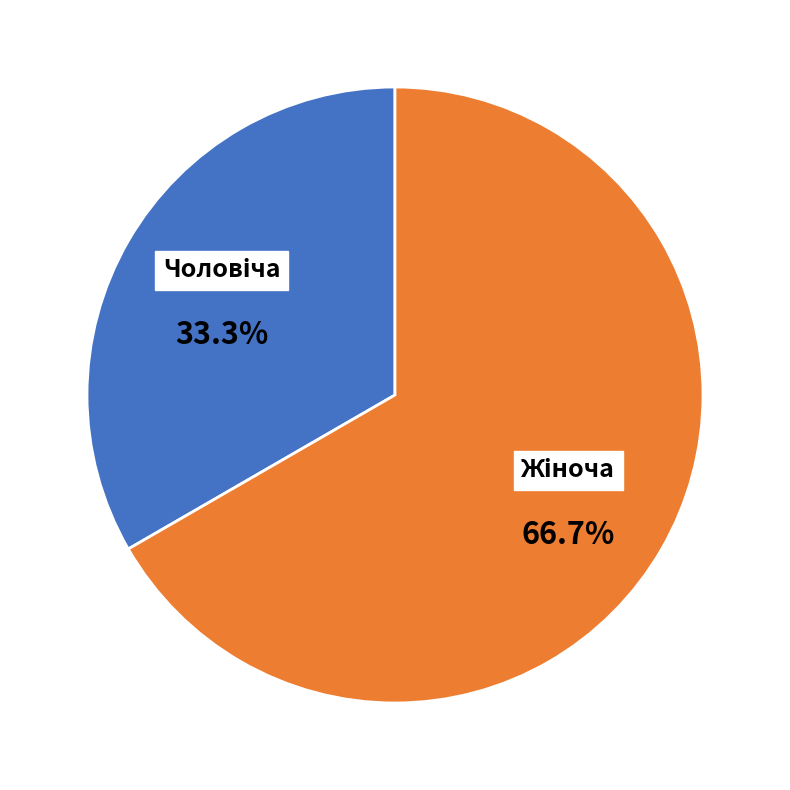

Is there a majority slice in this chart?

Yes